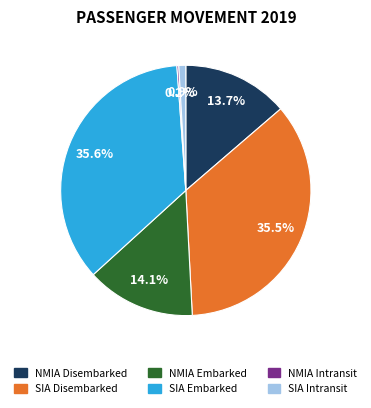

To the nearest percent, what portion does NMIA Disembarked represent?

14%